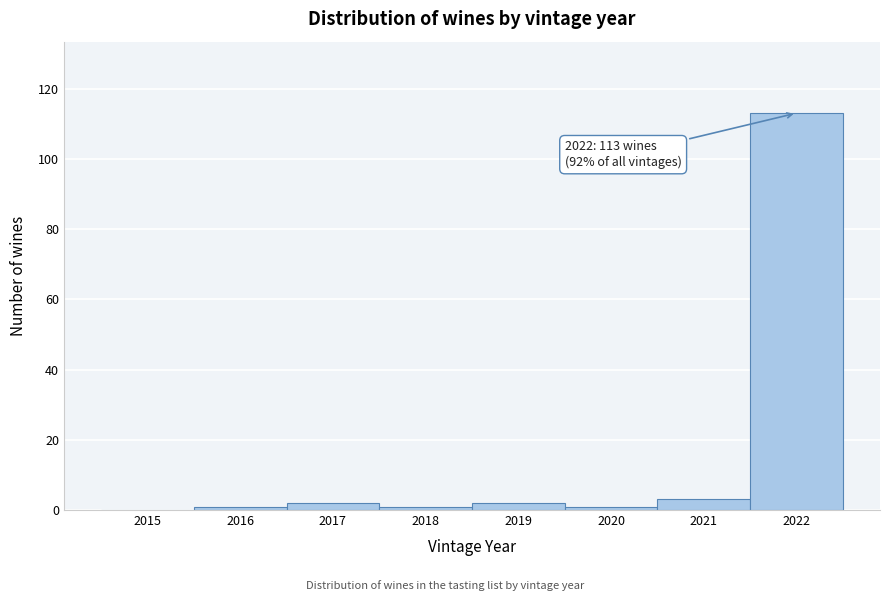

Reading left to right, what are all the values shown in this chart?

2015=0	2016=1	2017=2	2018=1	2019=2	2020=1	2021=3	2022=113